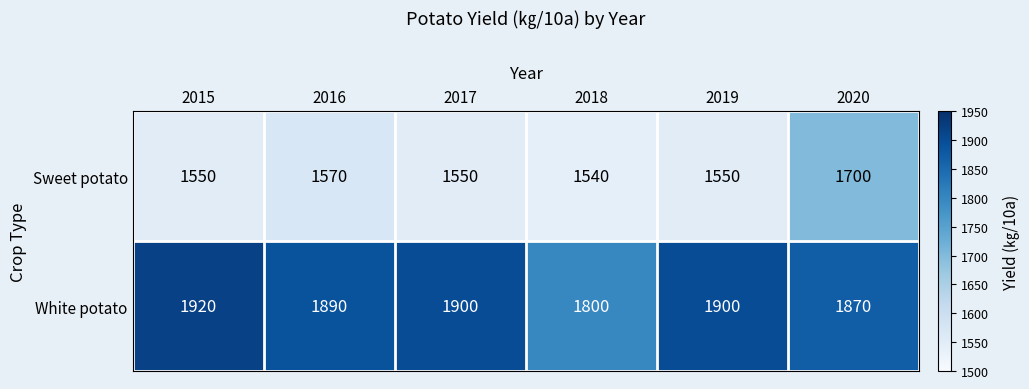

List the series in order of their peak value, highest first.

White potato, Sweet potato